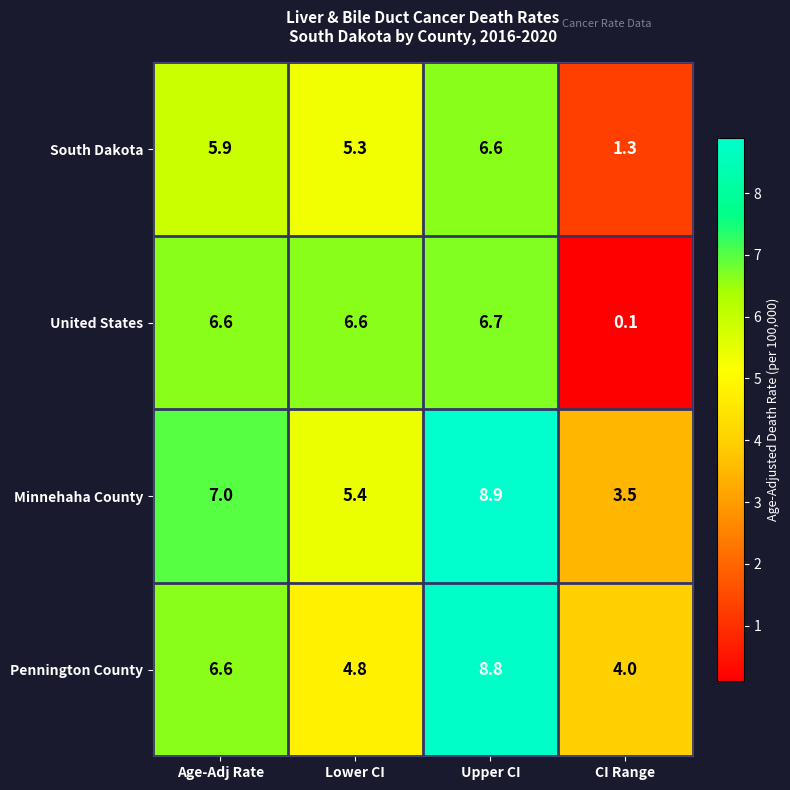

Reading left to right, what are all the values shown in this chart?

South Dakota: Age-Adj Rate=5.9	Lower CI=5.3	Upper CI=6.6	CI Range=1.3
United States: Age-Adj Rate=6.6	Lower CI=6.6	Upper CI=6.7	CI Range=0.1
Minnehaha County: Age-Adj Rate=7.0	Lower CI=5.4	Upper CI=8.9	CI Range=3.5
Pennington County: Age-Adj Rate=6.6	Lower CI=4.8	Upper CI=8.8	CI Range=4.0